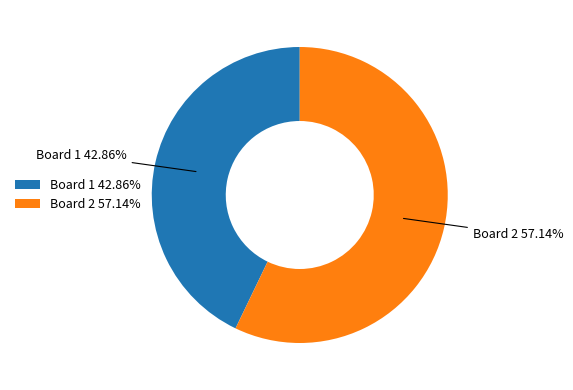

The Board 1 slice represents 43% of the pie. True or false?

True